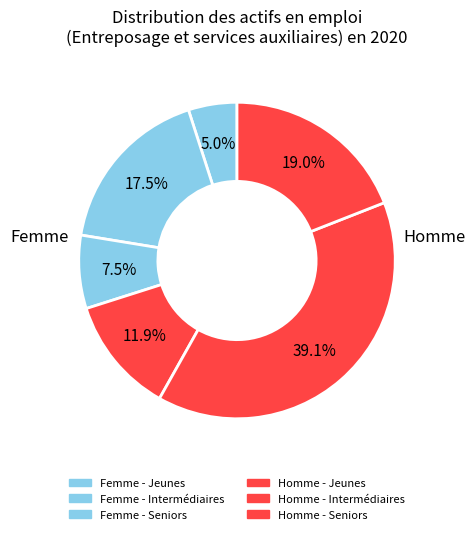

Approximately how many times larger is the value at Homme - Jeunes compared to Homme - Intermédiaires?

0.3